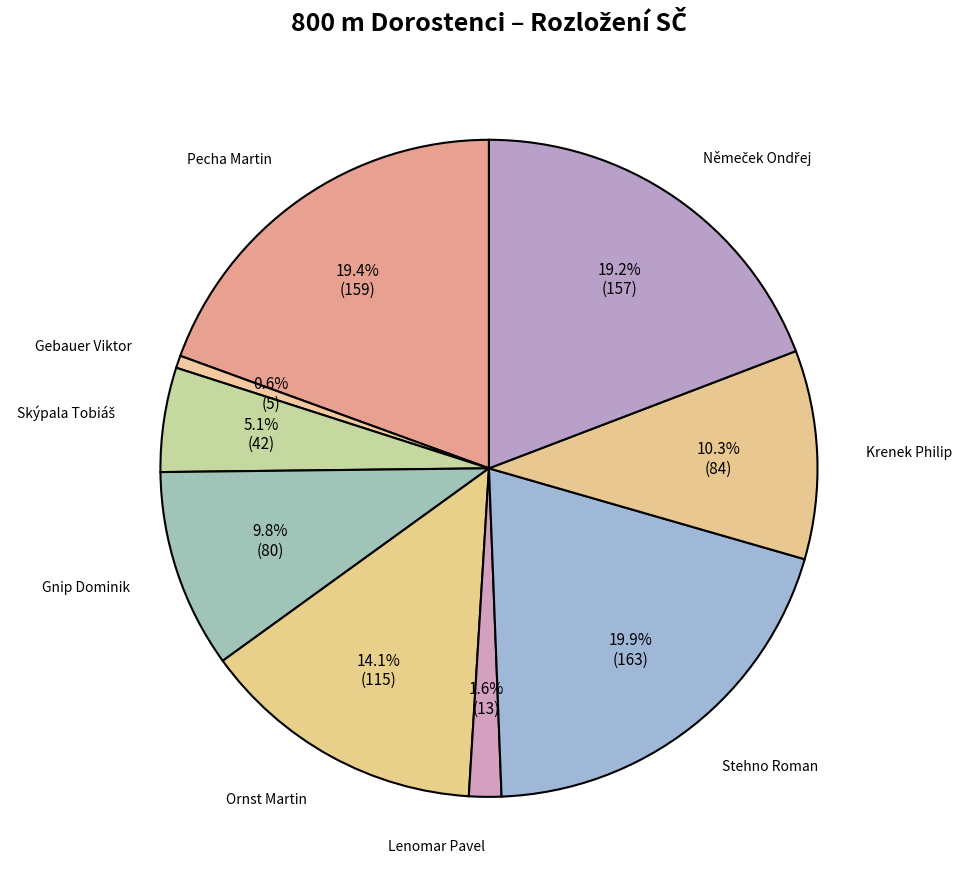

Approximately how many times larger is the value at Ornst Martin compared to Lenomar Pavel?

8.8